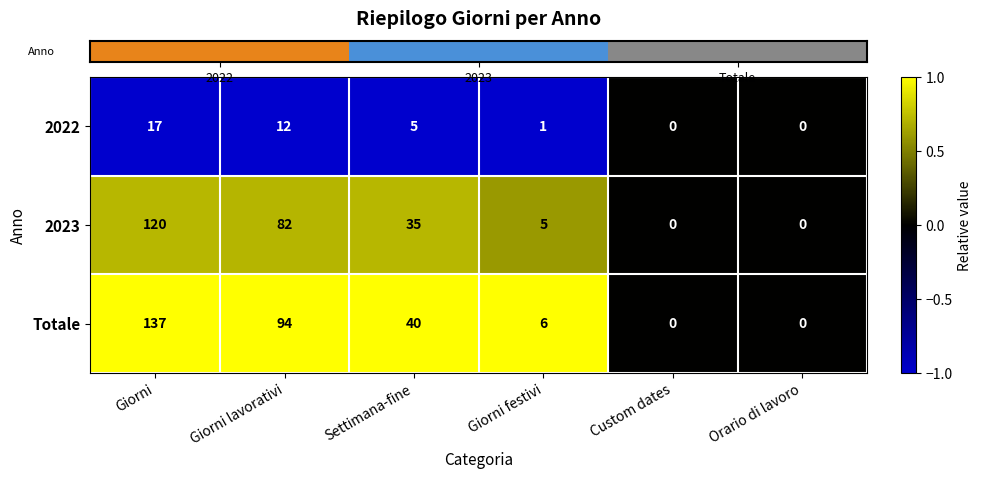

Count the number of categories in the chart.

6